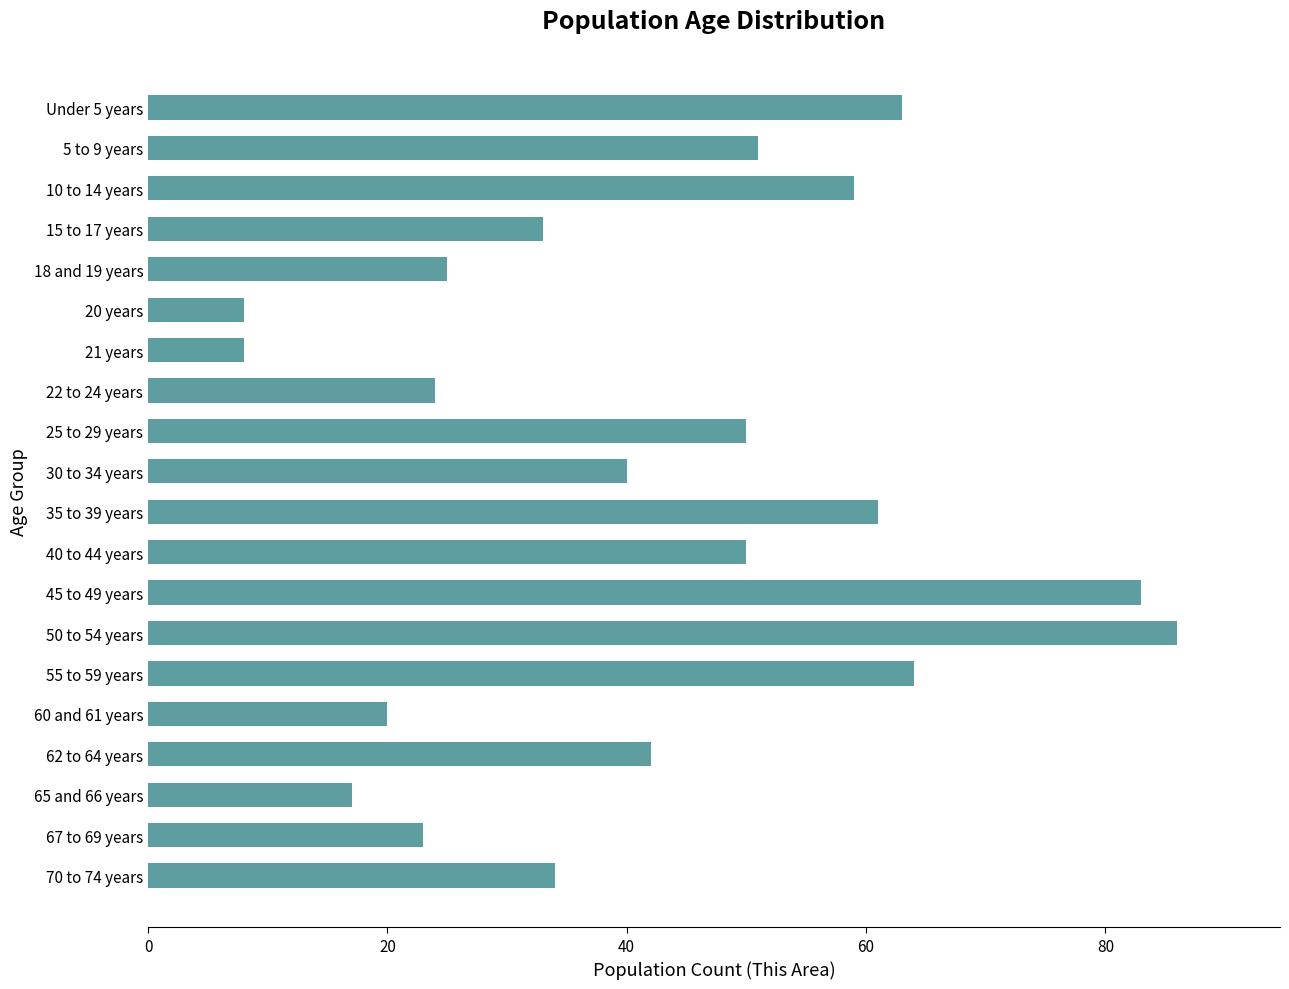

Reading bottom to top, list all the values displayed in this chart.

34	23	17	42	20	64	86	83	50	61	40	50	24	8	8	25	33	59	51	63